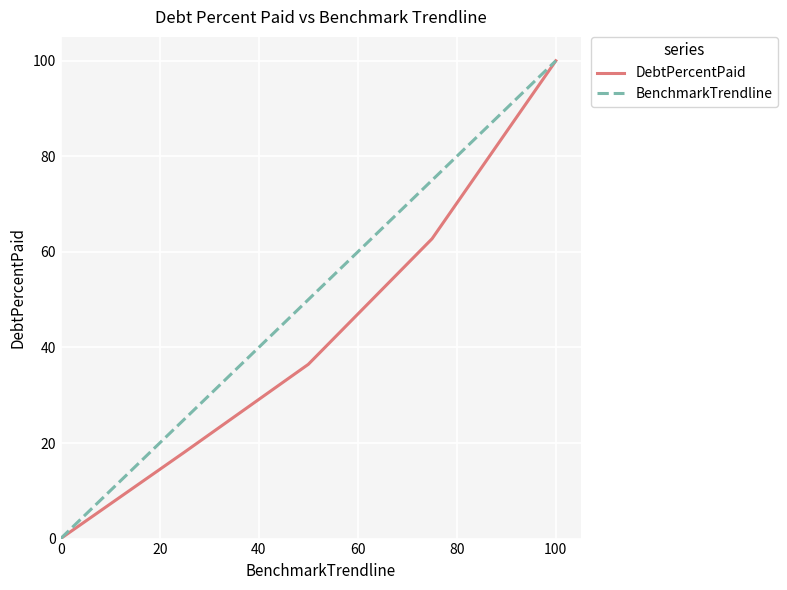

Which series has the largest total across all categories?

BenchmarkTrendline